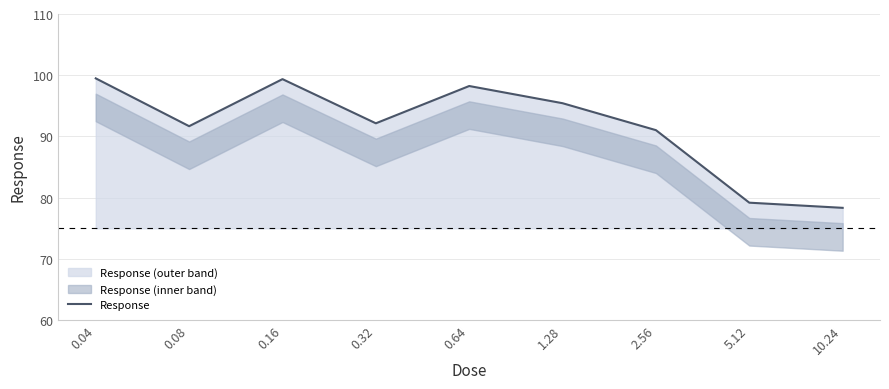

How many values are below 92?

4